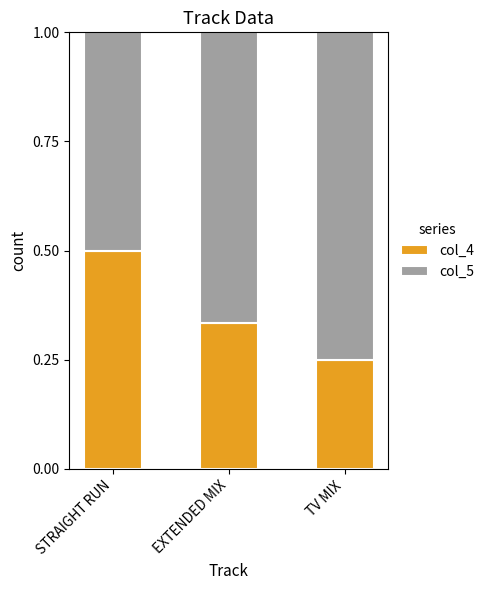

What is the highest value of the col_4 series?

0.5